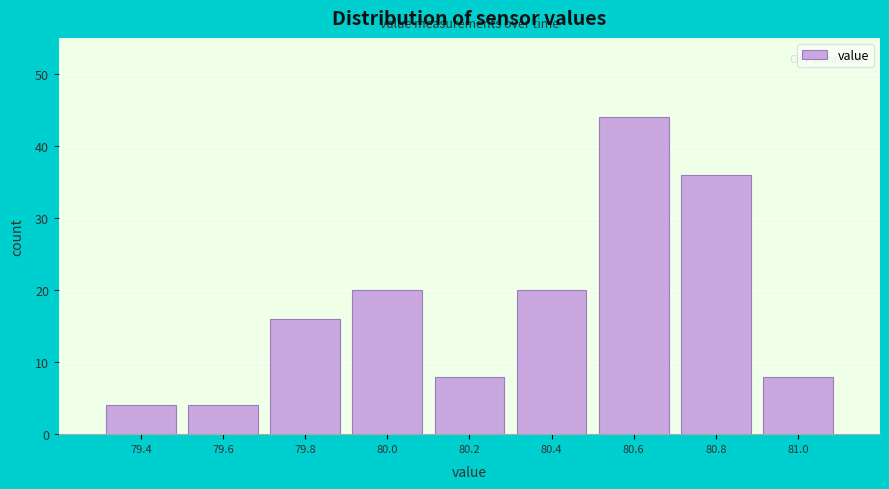

Reading right to left, transcribe all the data shown in this chart.

81.0=8	80.8=36	80.6=44	80.4=20	80.2=8	80.0=20	79.8=16	79.6=4	79.4=4